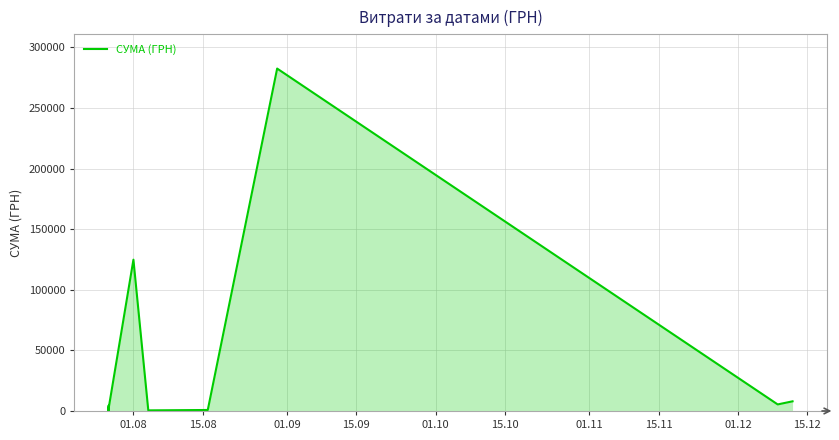

What is the average value?

21974.2